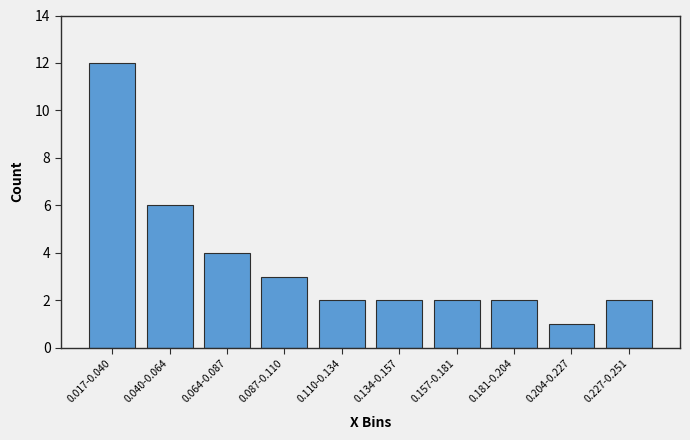

Reading right to left, transcribe all the data shown in this chart.

2	1	2	2	2	2	3	4	6	12